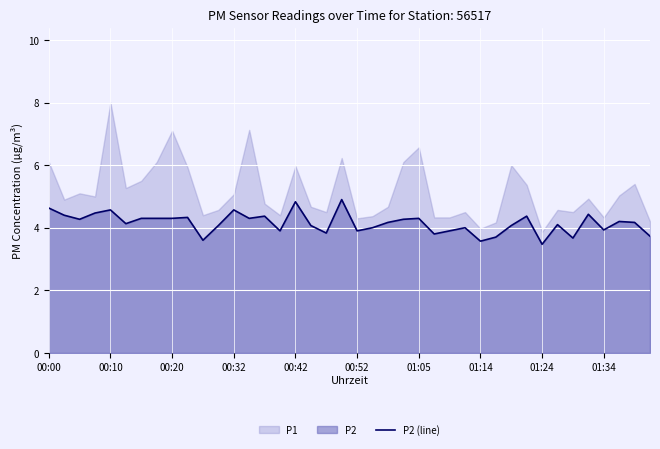

What is the smallest value displayed?

3.5